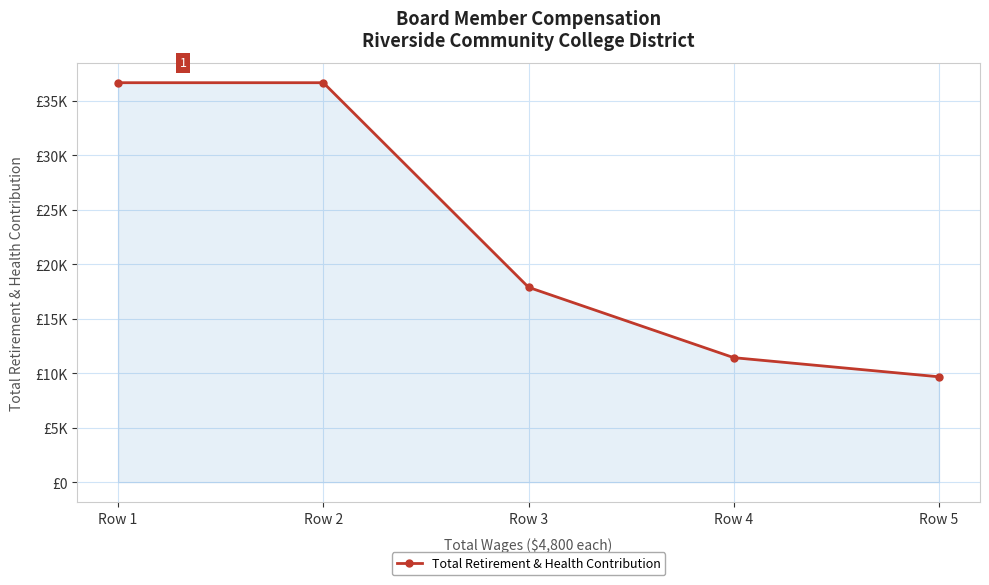

Rank the categories by value from lowest to highest.

Row 5, Row 4, Row 3, Row 1, Row 2